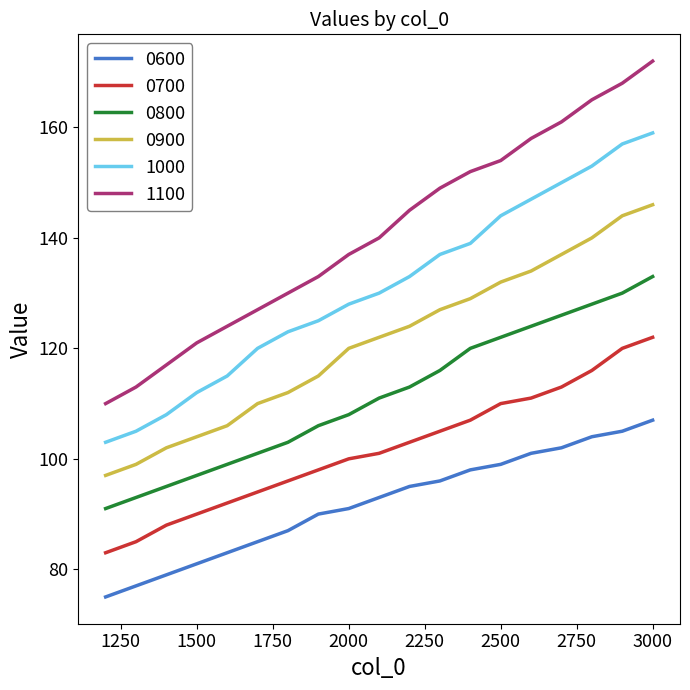

How many lines are shown in the chart?

6